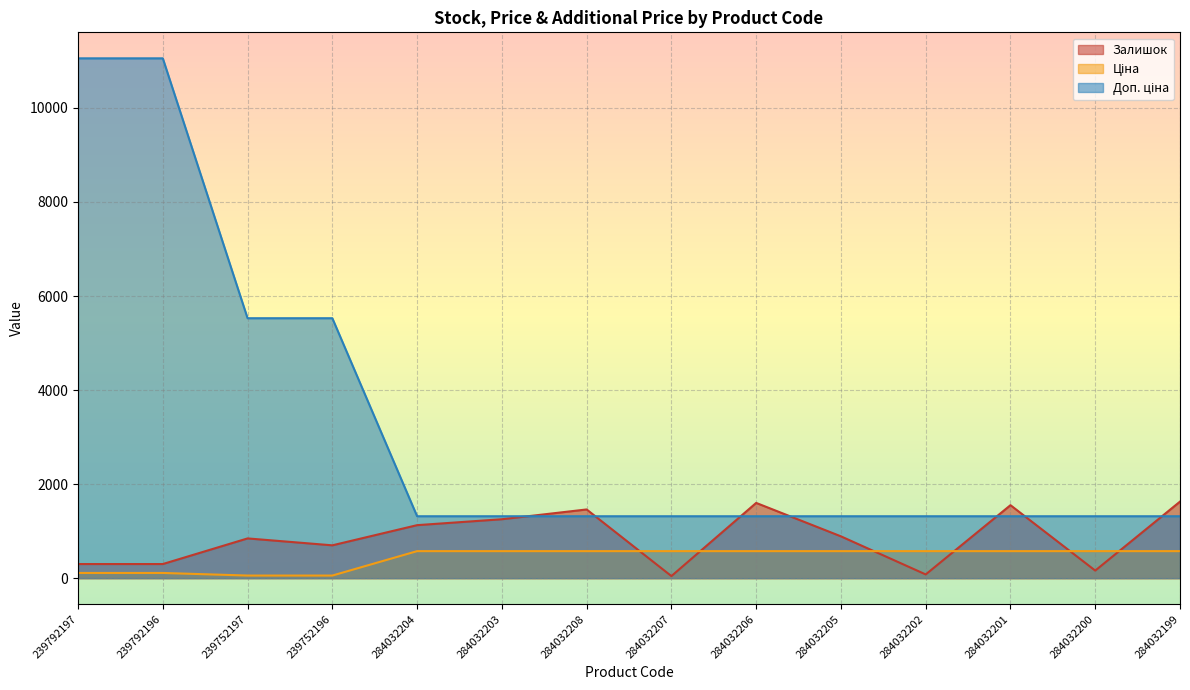

At which category is the sum across all series the highest?

239792197